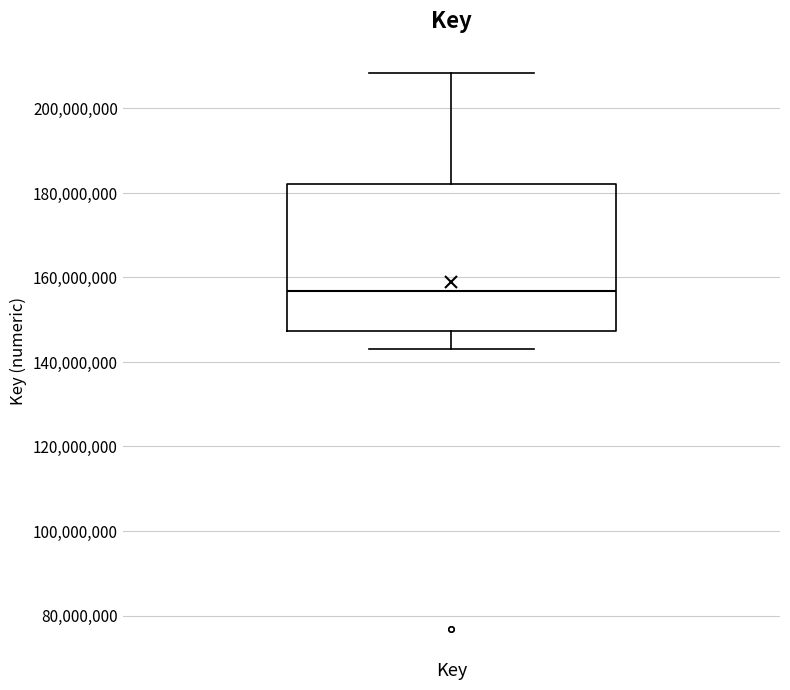

Where does the upper whisker of the box for Key end on the y-axis? The values are not printed on the chart, so give them approximately, as read against the axis.

208000000